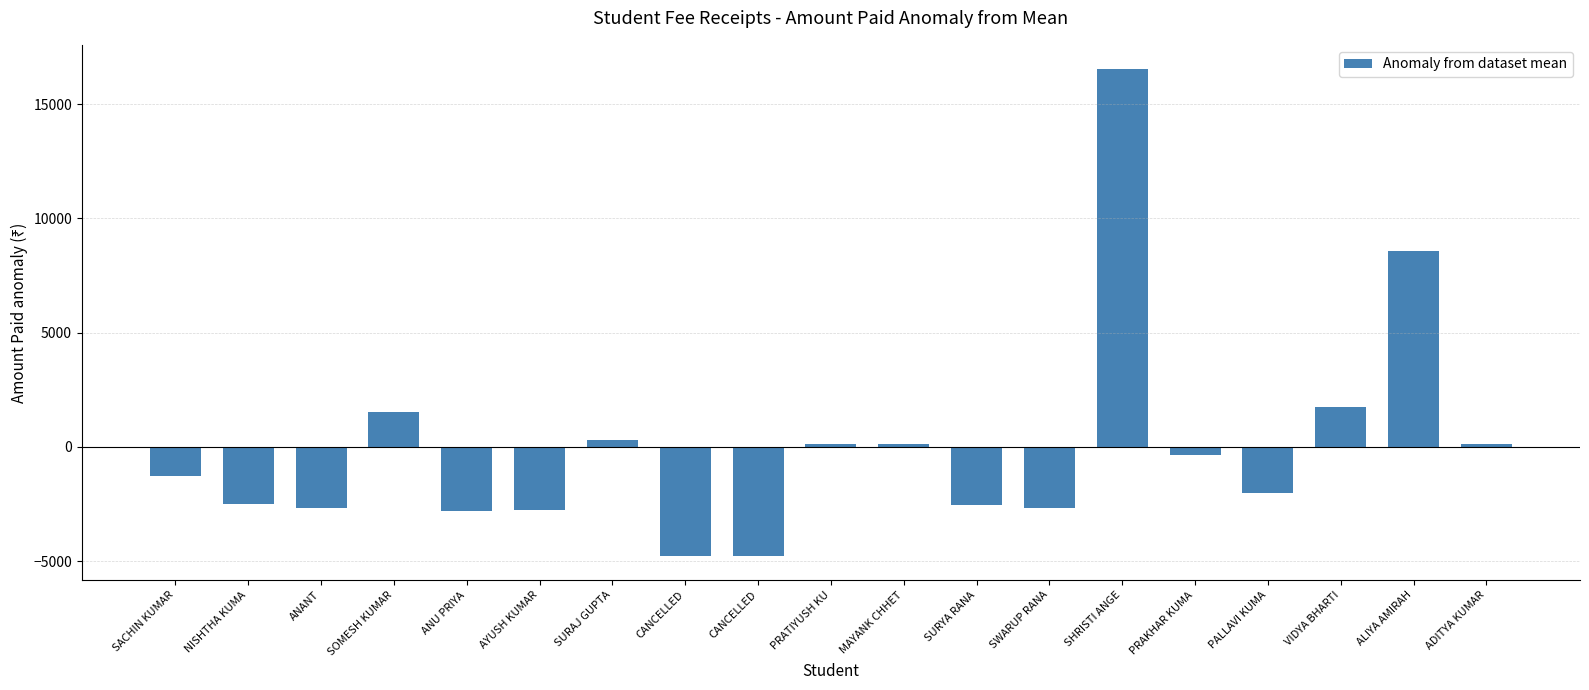

Where is the data nearest to the value 5886?

ALIYA AMIRAH